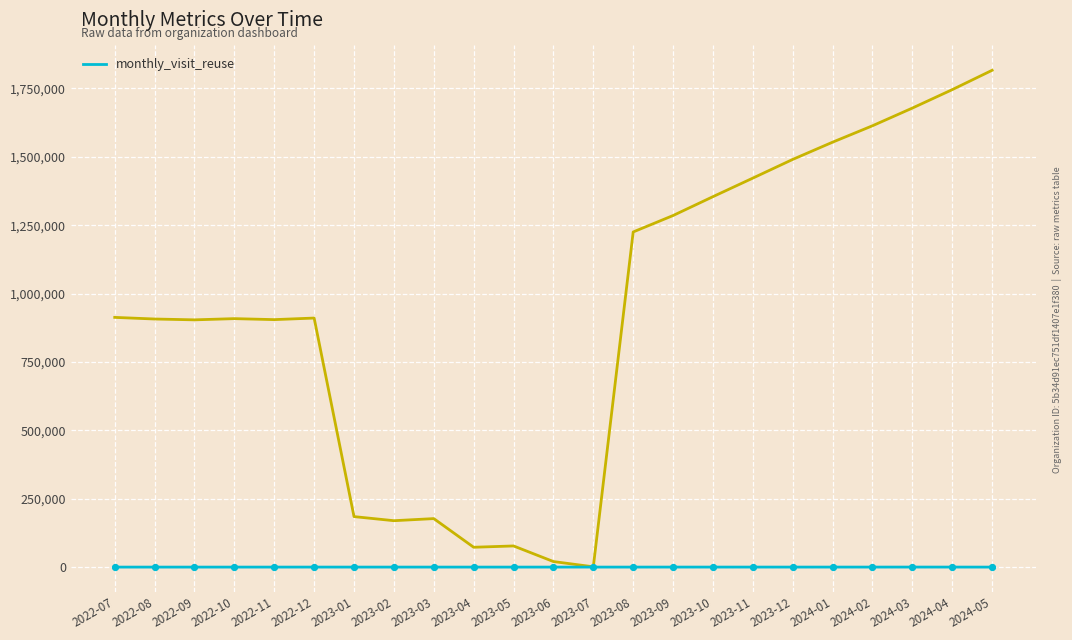

What is the change in value from 2023-07 to 2024-03?

+65